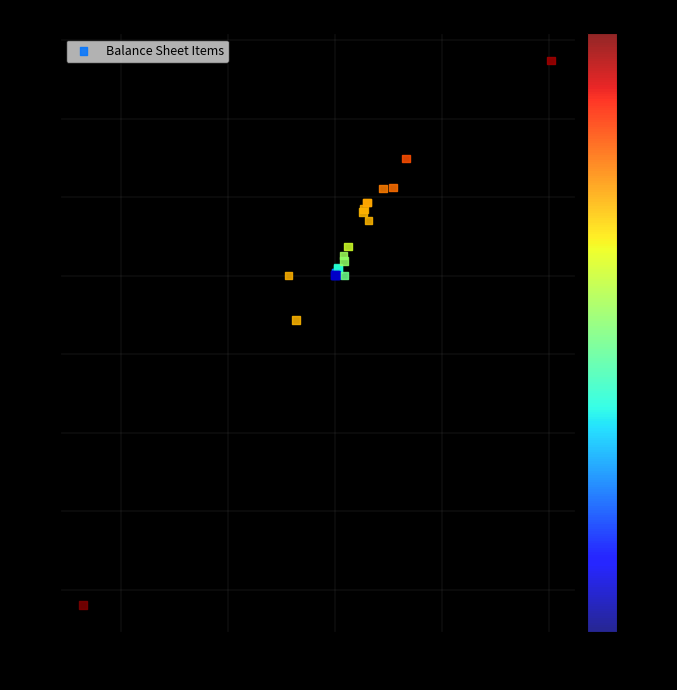

What Y value in the scatter plot is closest to -1453347?

-1127590